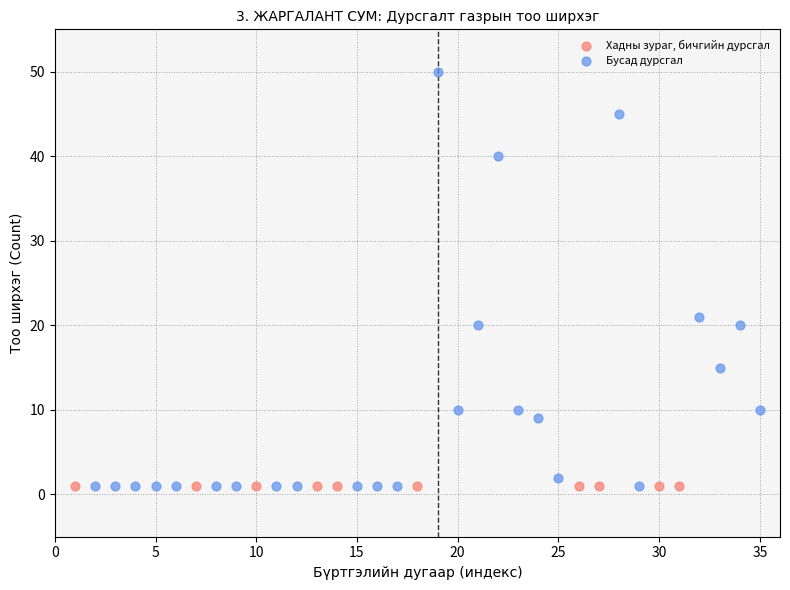

What are all the series names shown in the legend?

Хадны зураг, бичгийн дурсгал, Бусад дурсгал